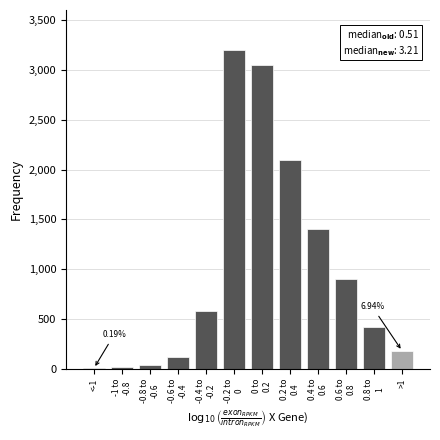

What is the sum of all values?

12019